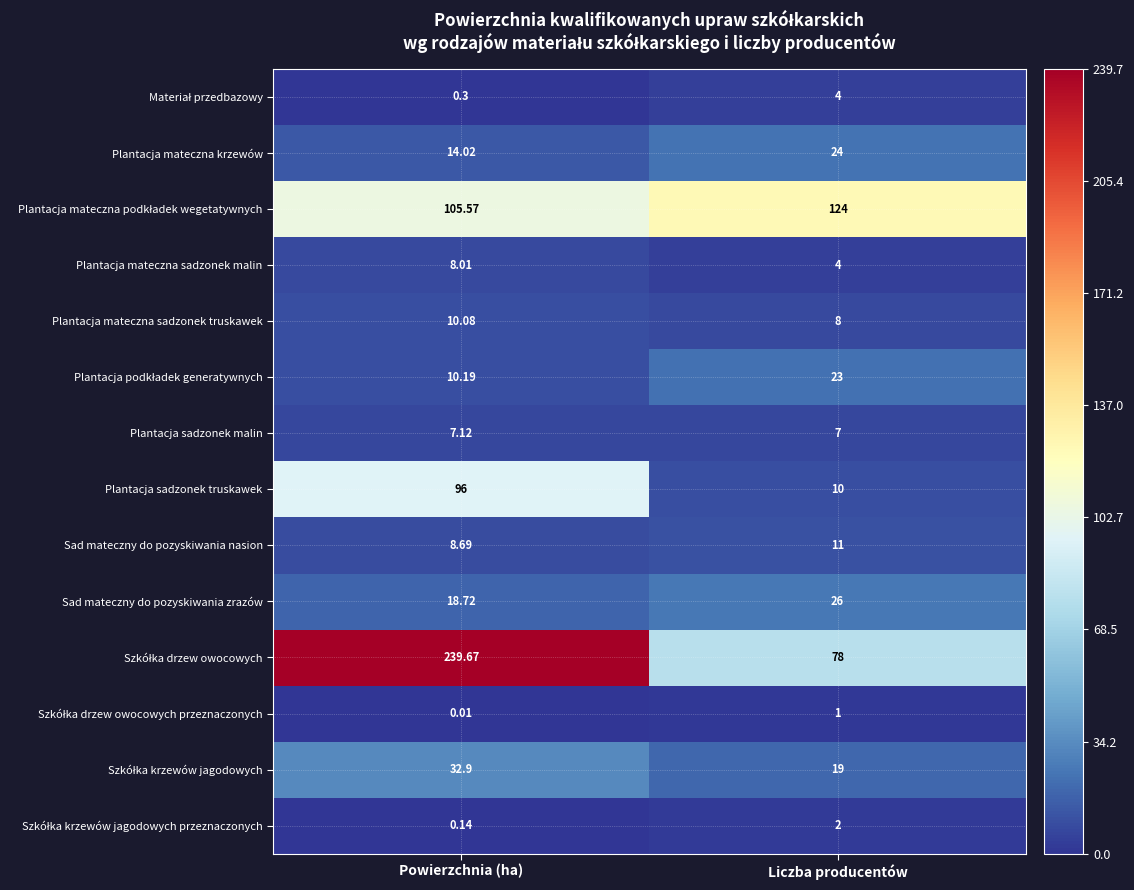

Is the value of Plantacja sadzonek malin at Liczba producentów greater than the value of Sad mateczny do pozyskiwania nasion at Powierzchnia (ha)?

No